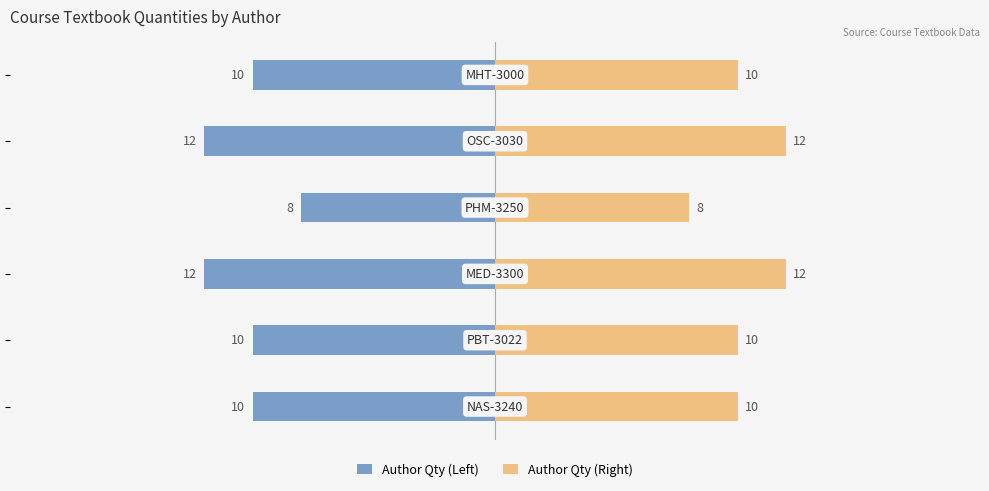

True or false: Author Qty (Left) has a value of -12 at 2.

True